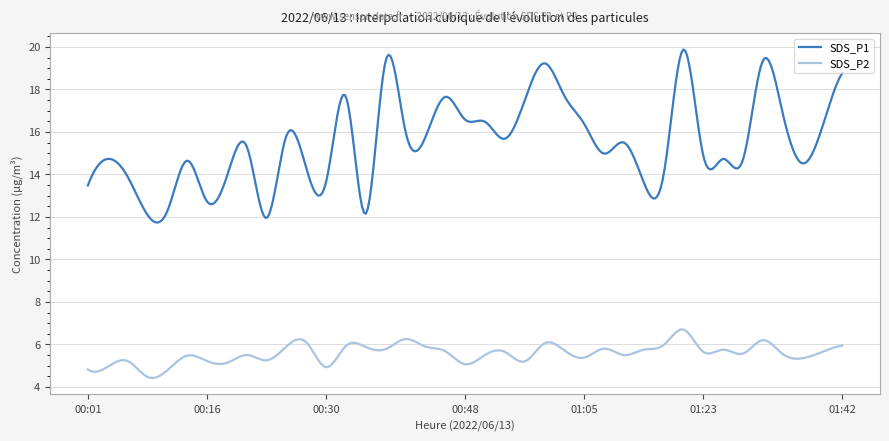

Rank the series by their maximum value, from lowest to highest.

SDS_P2, SDS_P1